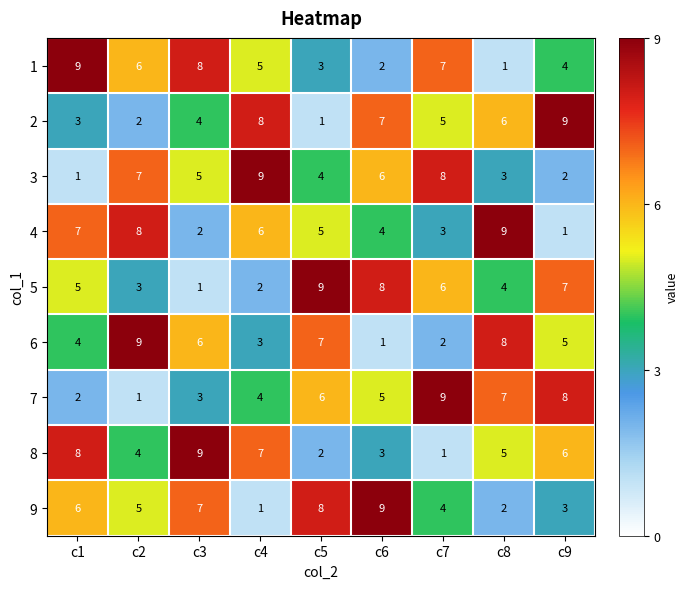

At which label does 4 first exceed 5?

c1